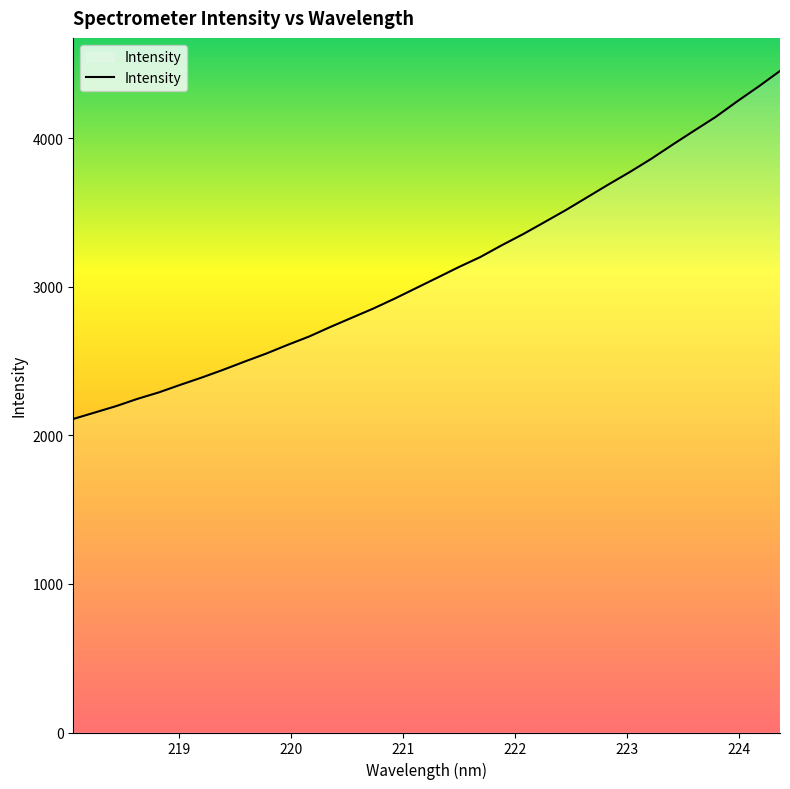

What is the greatest value displayed?

4451.2